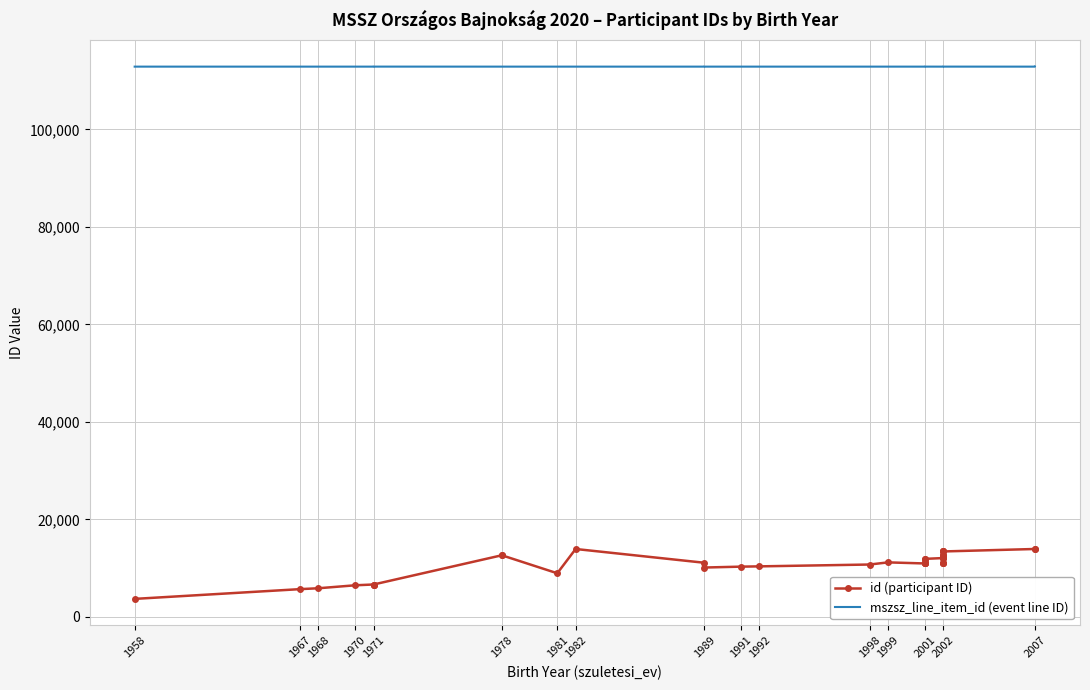

What is the value of the mszsz_line_item_id (event line ID) point at the 27th from the left?

112889